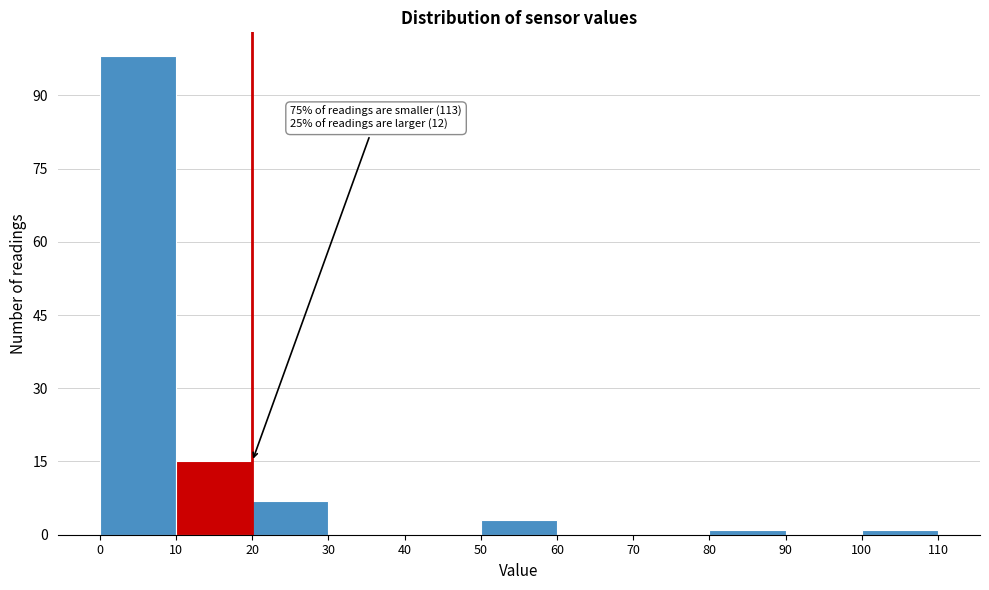

Which range on the x-axis has the tallest bar?

0 to 10